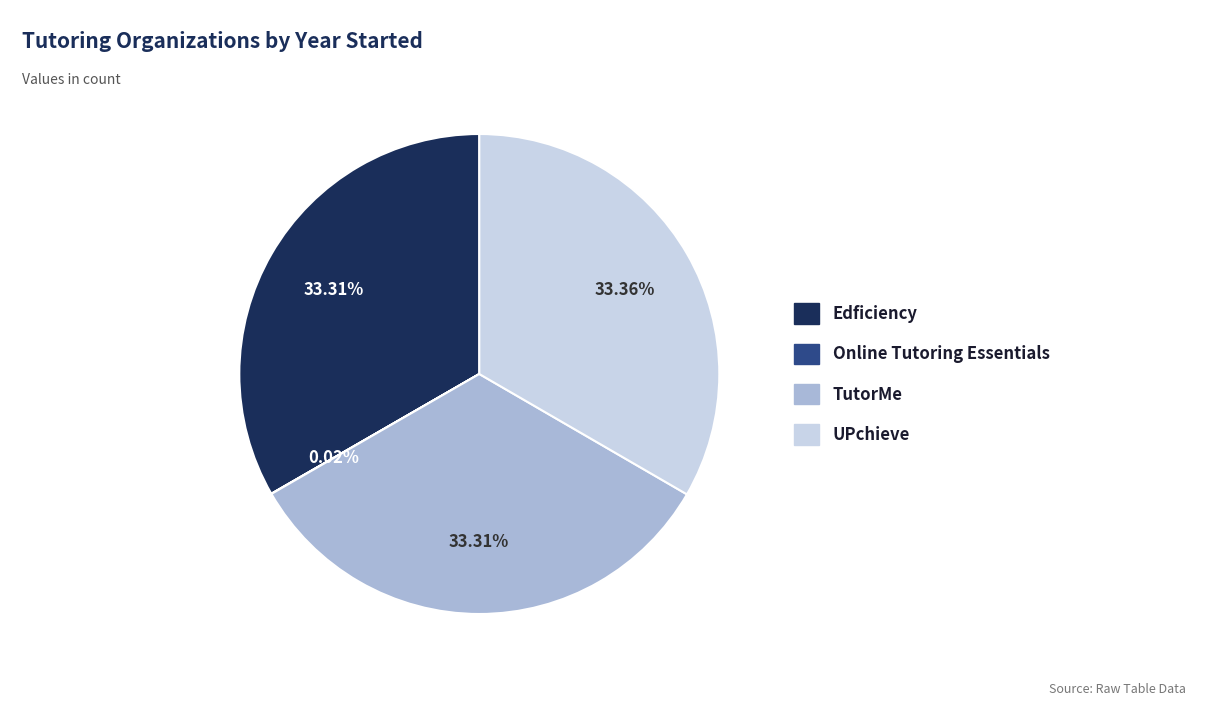

Is the sum of Edficiency and TutorMe greater than half?

Yes